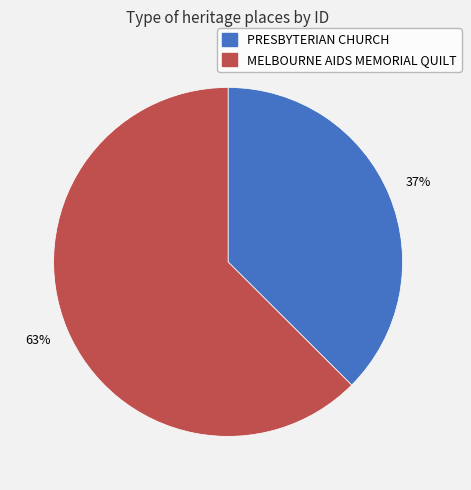

Is there any slice that represents more than half of the pie?

Yes